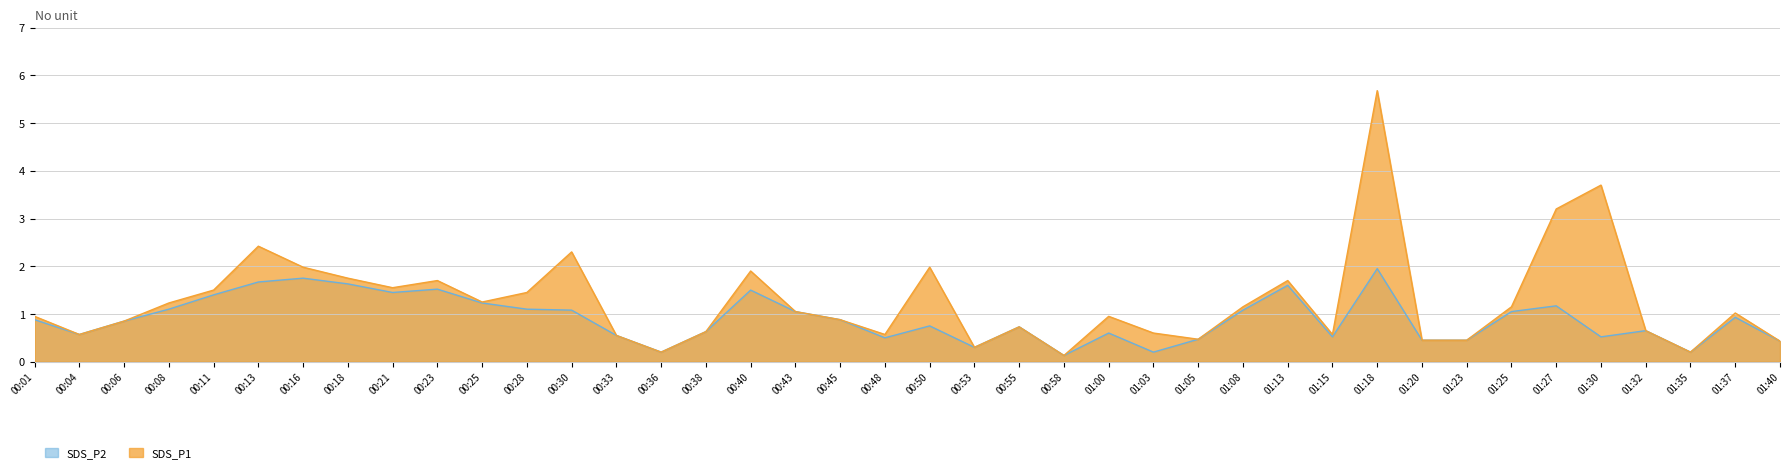

Between 00:13 and 01:23, which series saw the biggest shift?

SDS_P1